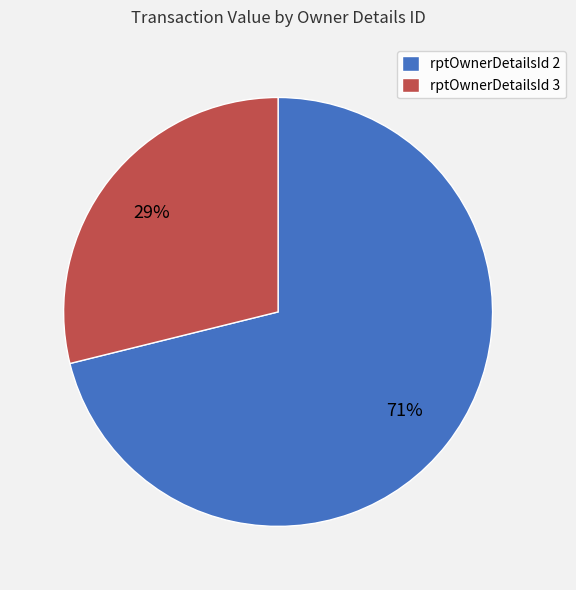

To the nearest percent, what portion does rptOwnerDetailsId 3 represent?

29%